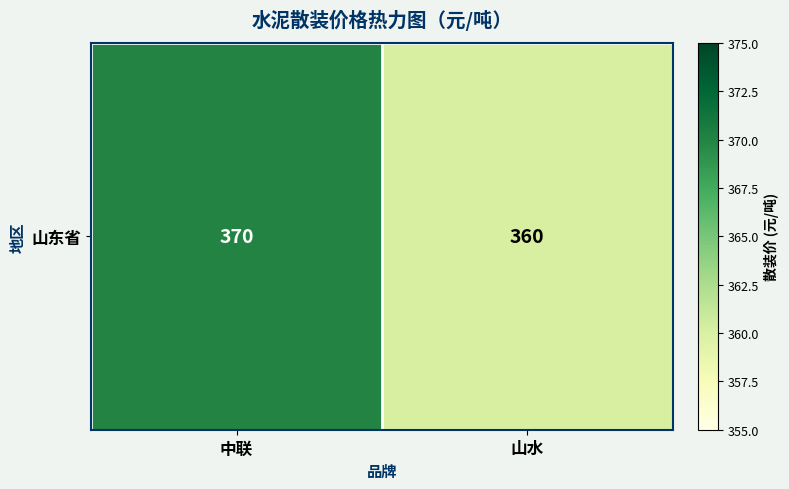

What is the change in value from 中联 to 山水?

-10